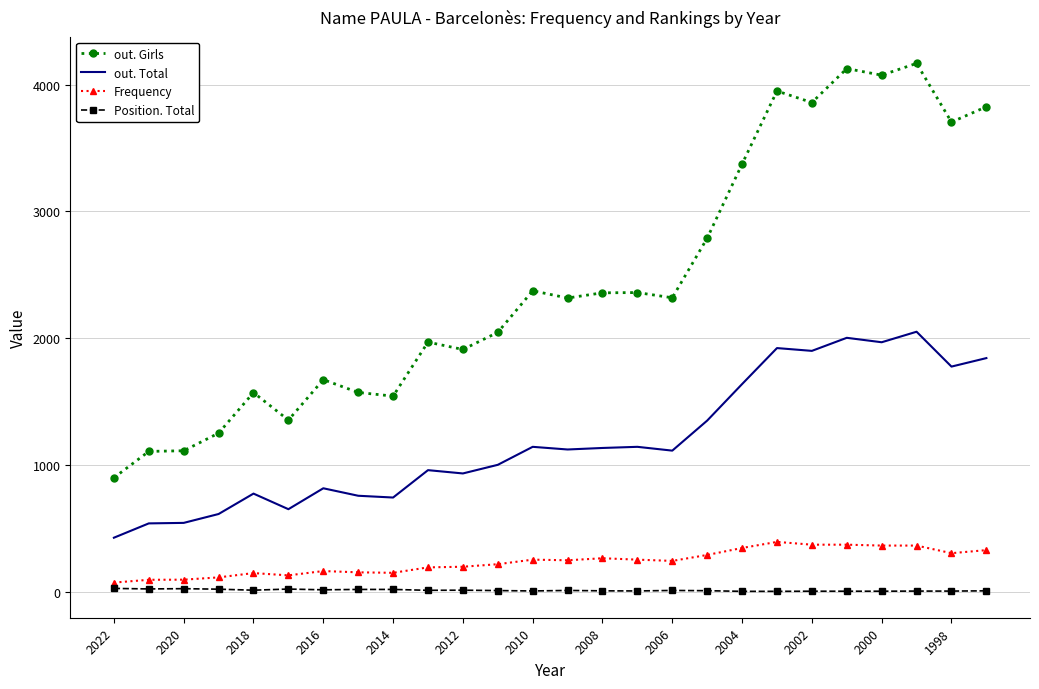

True or false: Position. Total and out. Girls cross at least once.

False